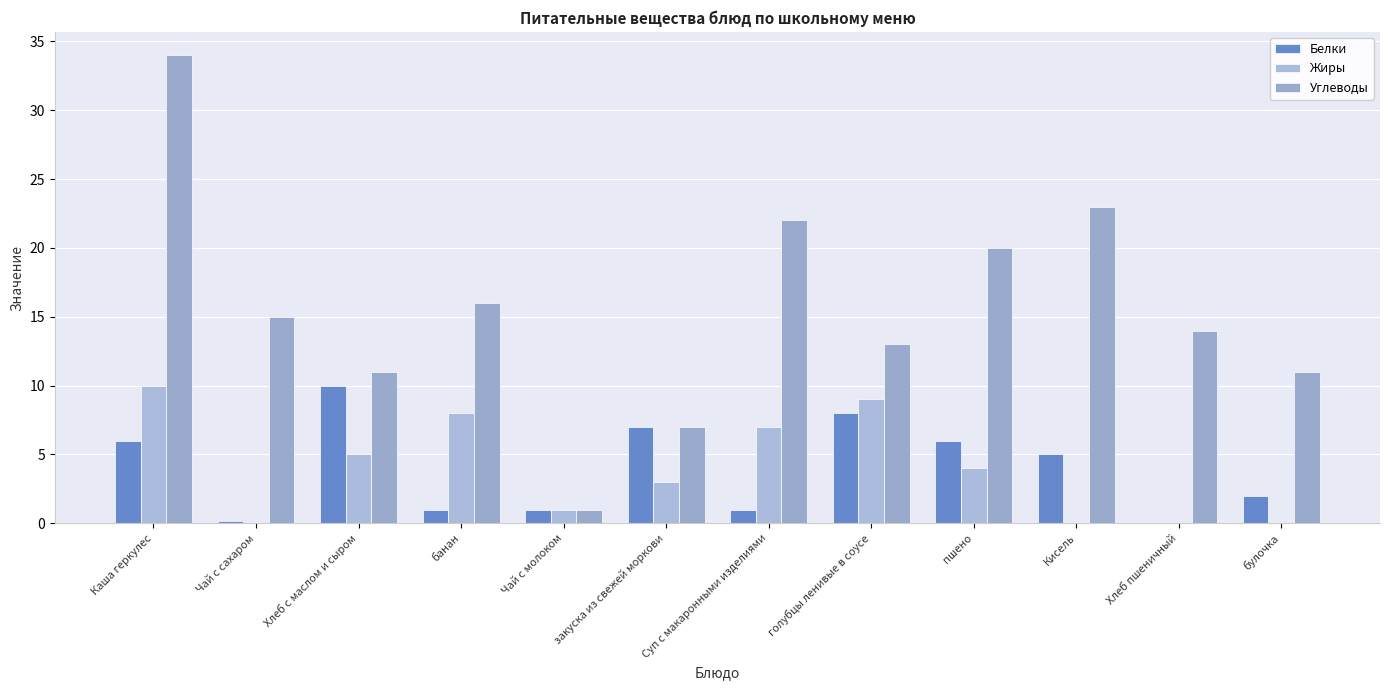

Is the value of Жиры at Хлеб пшеничный greater than the value of Углеводы at закуска из свежей моркови?

No